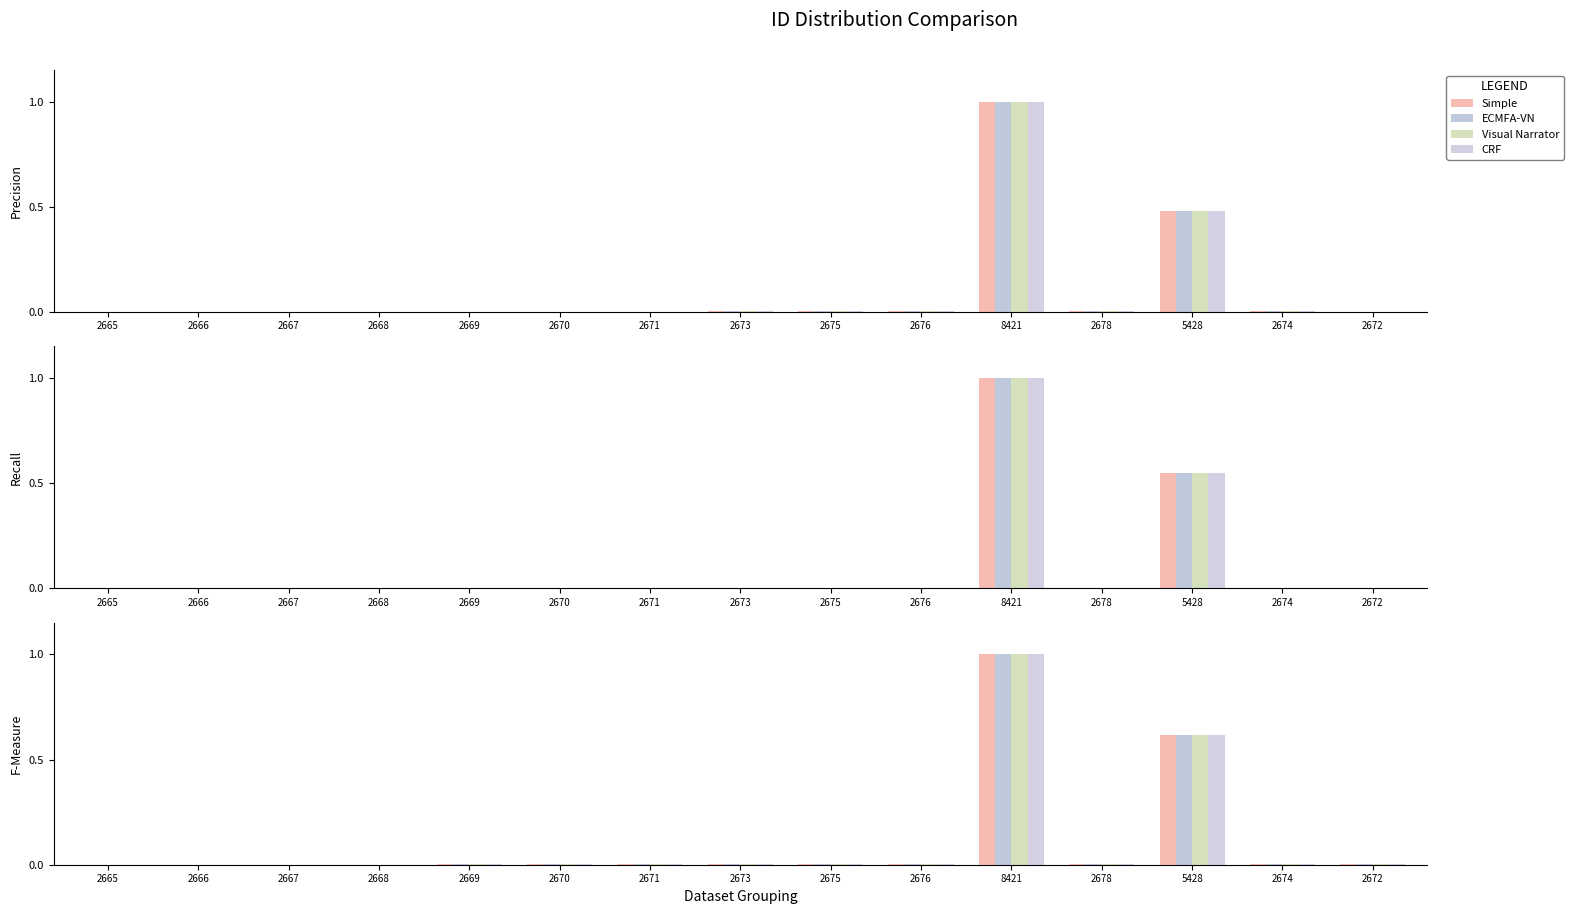

True or false: ECMFA-VN has a value of 0.0 at 2673.

False